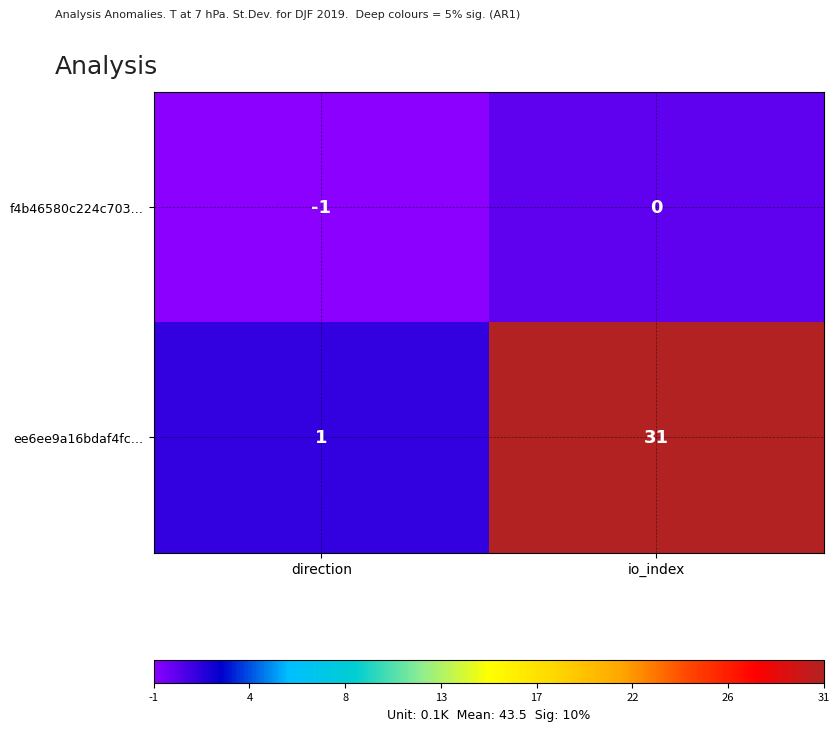

At how many categories does at least one series exceed 24?

1